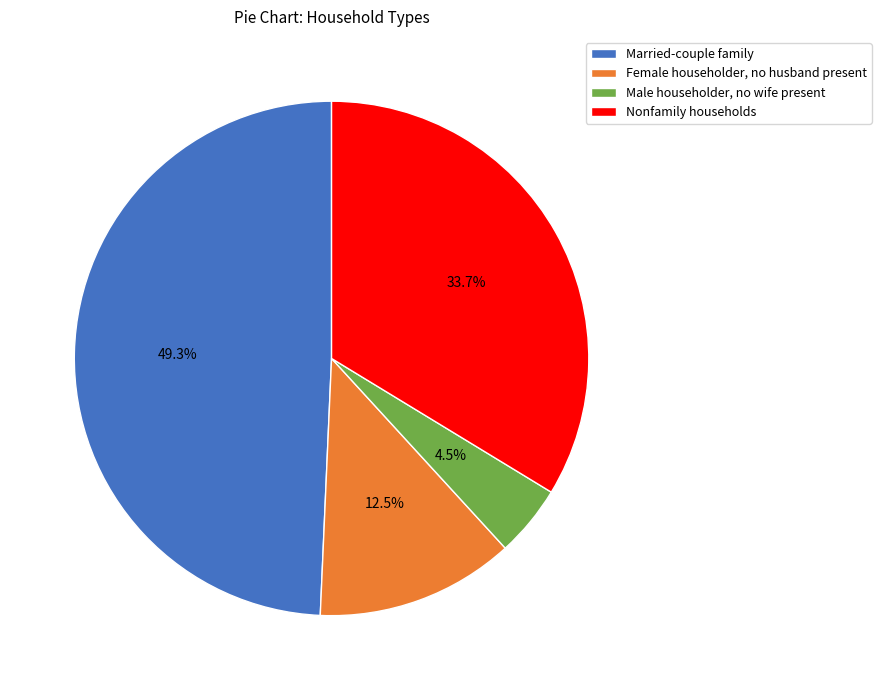

Is the sum of Nonfamily households and Married-couple family greater than half?

Yes